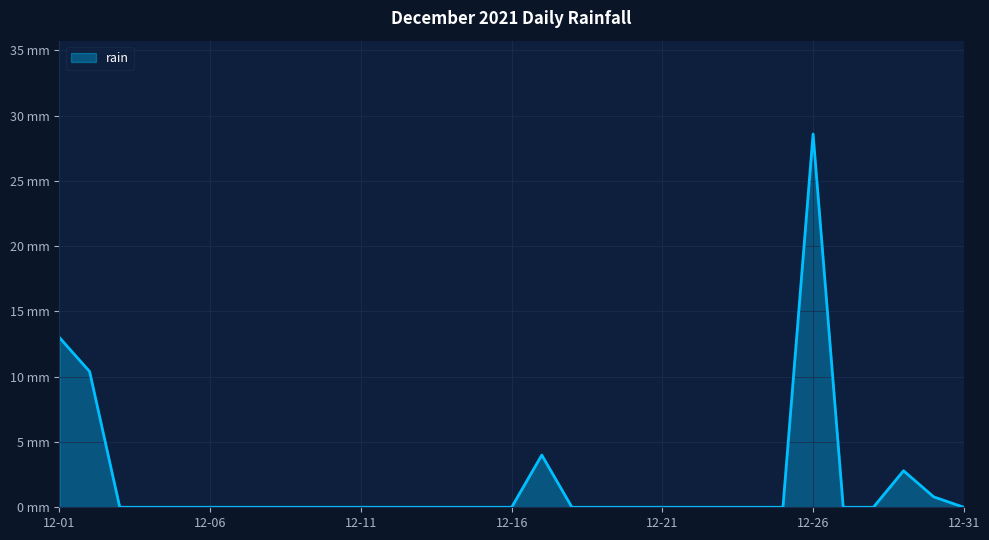

At which category does the chart reach its peak across all series?

12-26